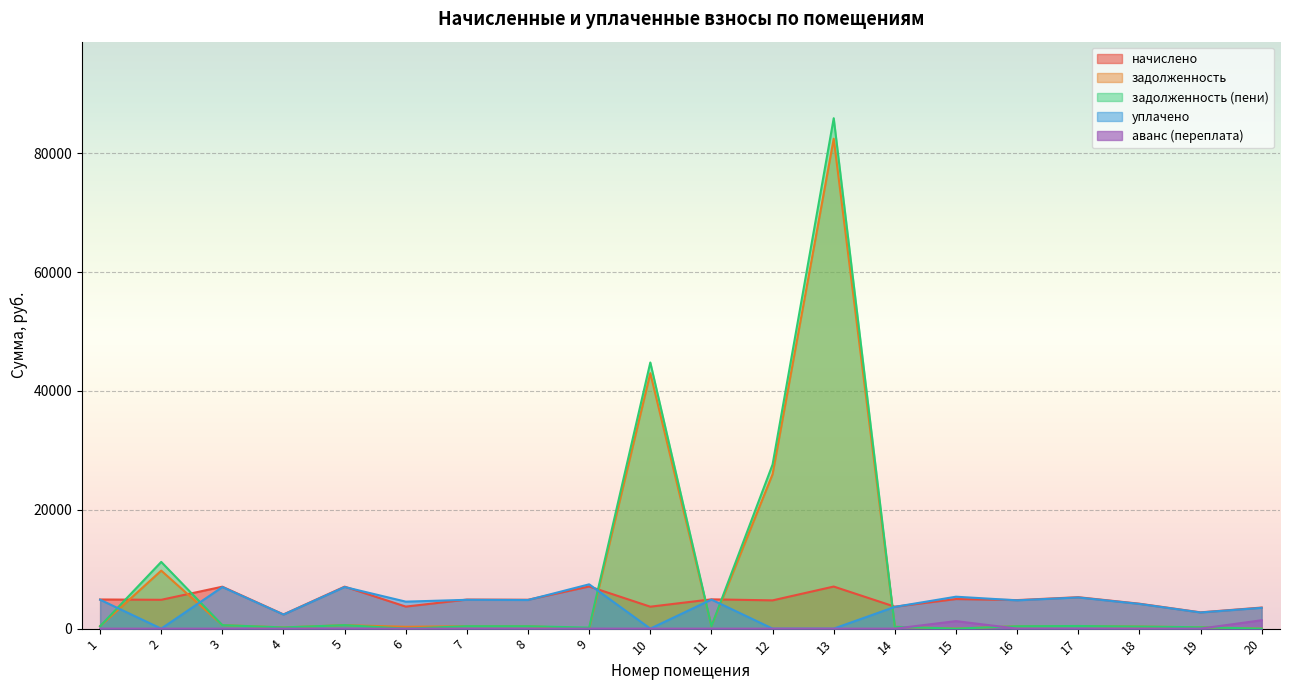

How many data points in задолженность are above 407?

10